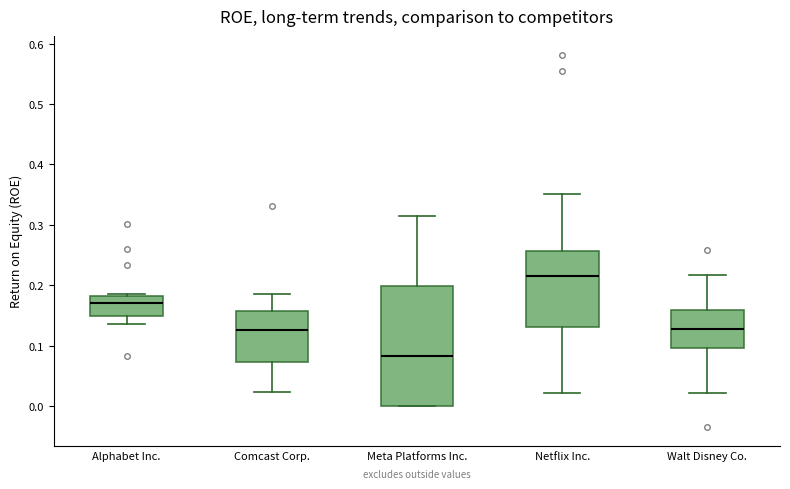

Which box has the highest median line?

Netflix Inc.